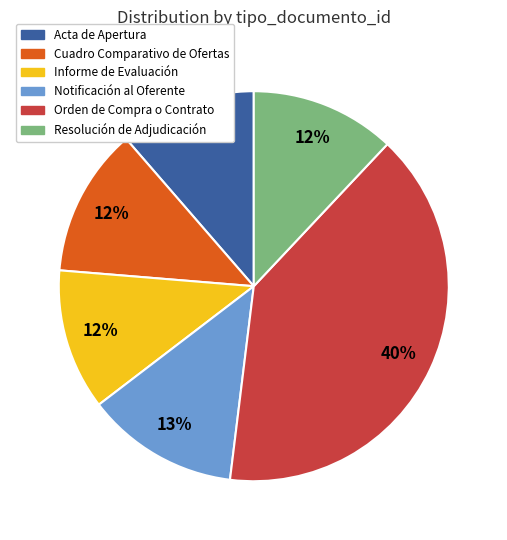

Is it true that Cuadro Comparativo de Ofertas is 1% of the pie?

False